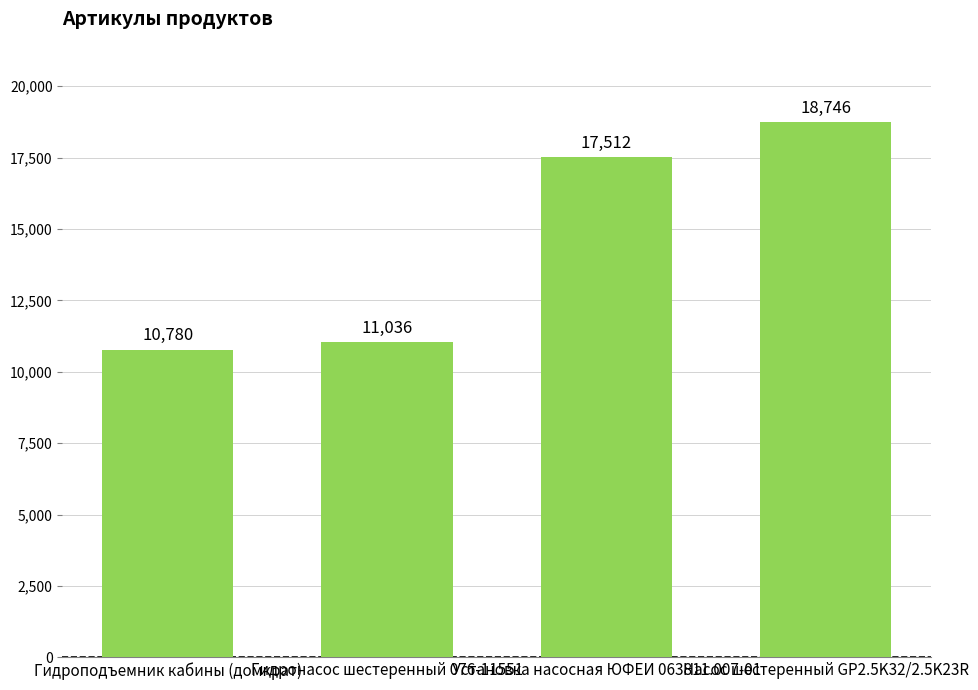

What is the label of the 2nd bar from the left?

Гидронасос шестеренный 076-11551